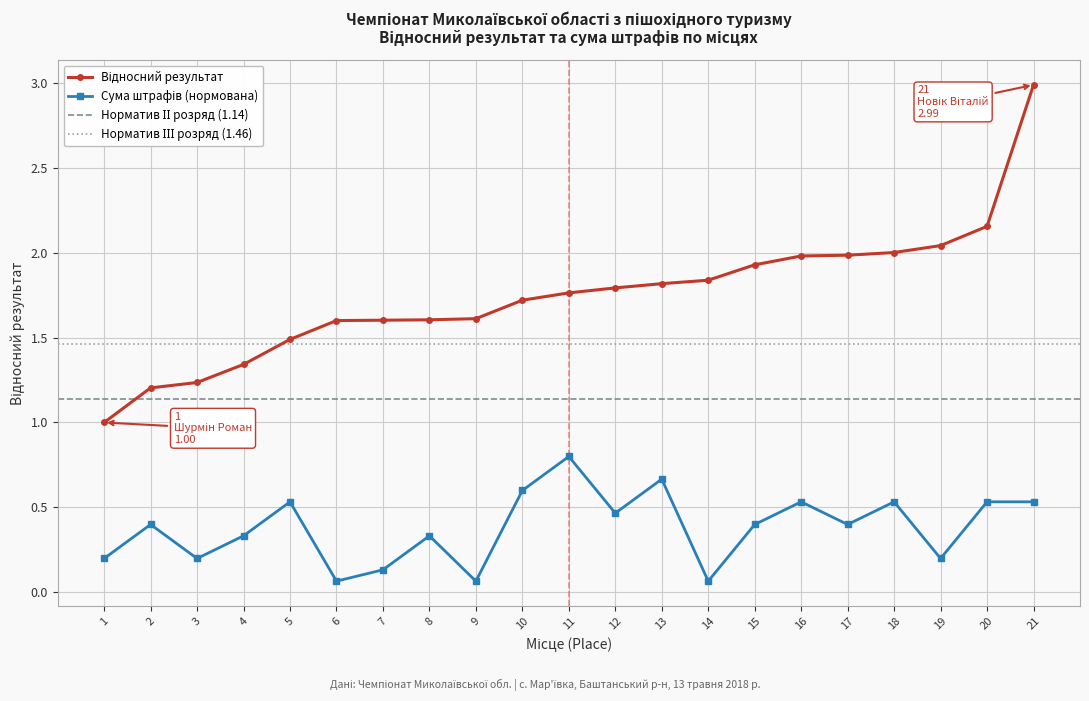

Reading left to right, list all the values displayed in this chart.

Відносний результат: 1=1.0	2=1.2	3=1.2	4=1.3	5=1.5	6=1.6	7=1.6	8=1.6	9=1.6	10=1.7	11=1.8	12=1.8	13=1.8	14=1.8	15=1.9	16=2.0	17=2.0	18=2.0	19=2.0	20=2.2	21=3.0
Сума штрафів: 1=0.2	2=0.4	3=0.2	4=0.3	5=0.5	6=0.1	7=0.1	8=0.3	9=0.1	10=0.6	11=0.8	12=0.5	13=0.7	14=0.1	15=0.4	16=0.5	17=0.4	18=0.5	19=0.2	20=0.5	21=0.5